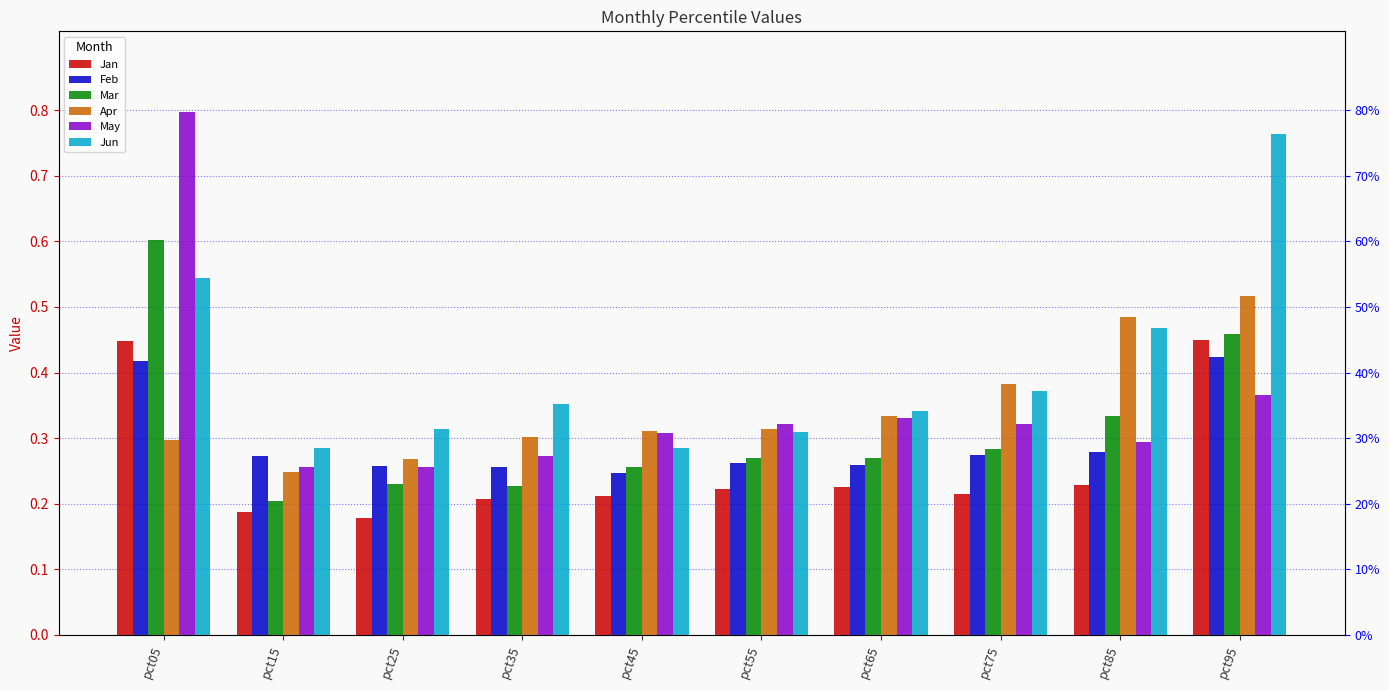

What is the value of the Jan bar at the 2nd from the left?

0.2